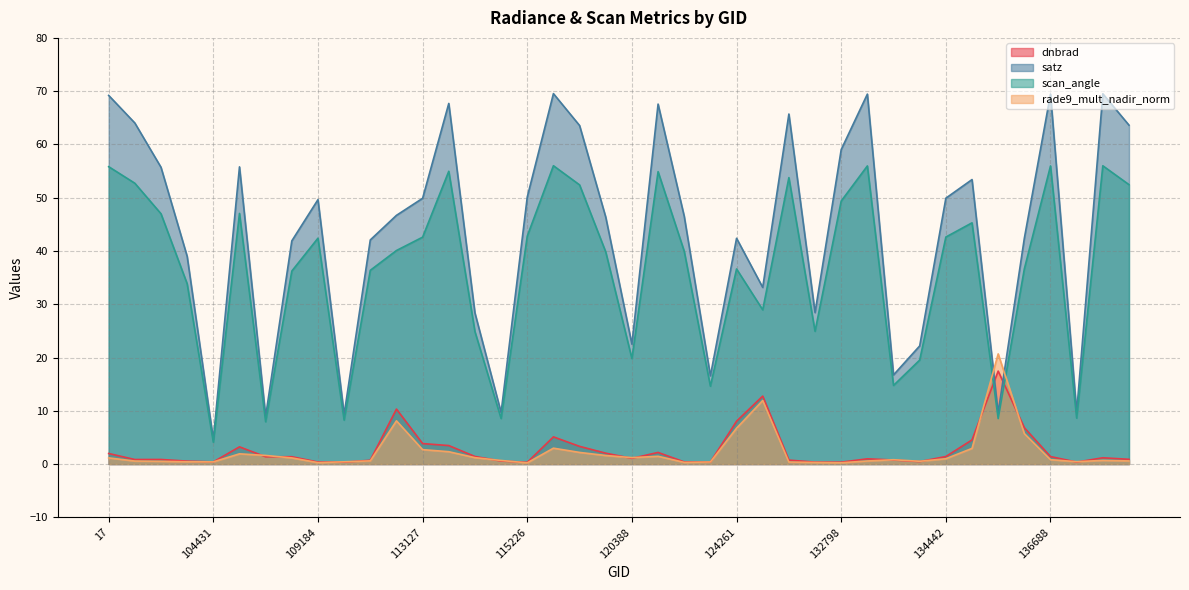

How many lines are shown in the chart?

4